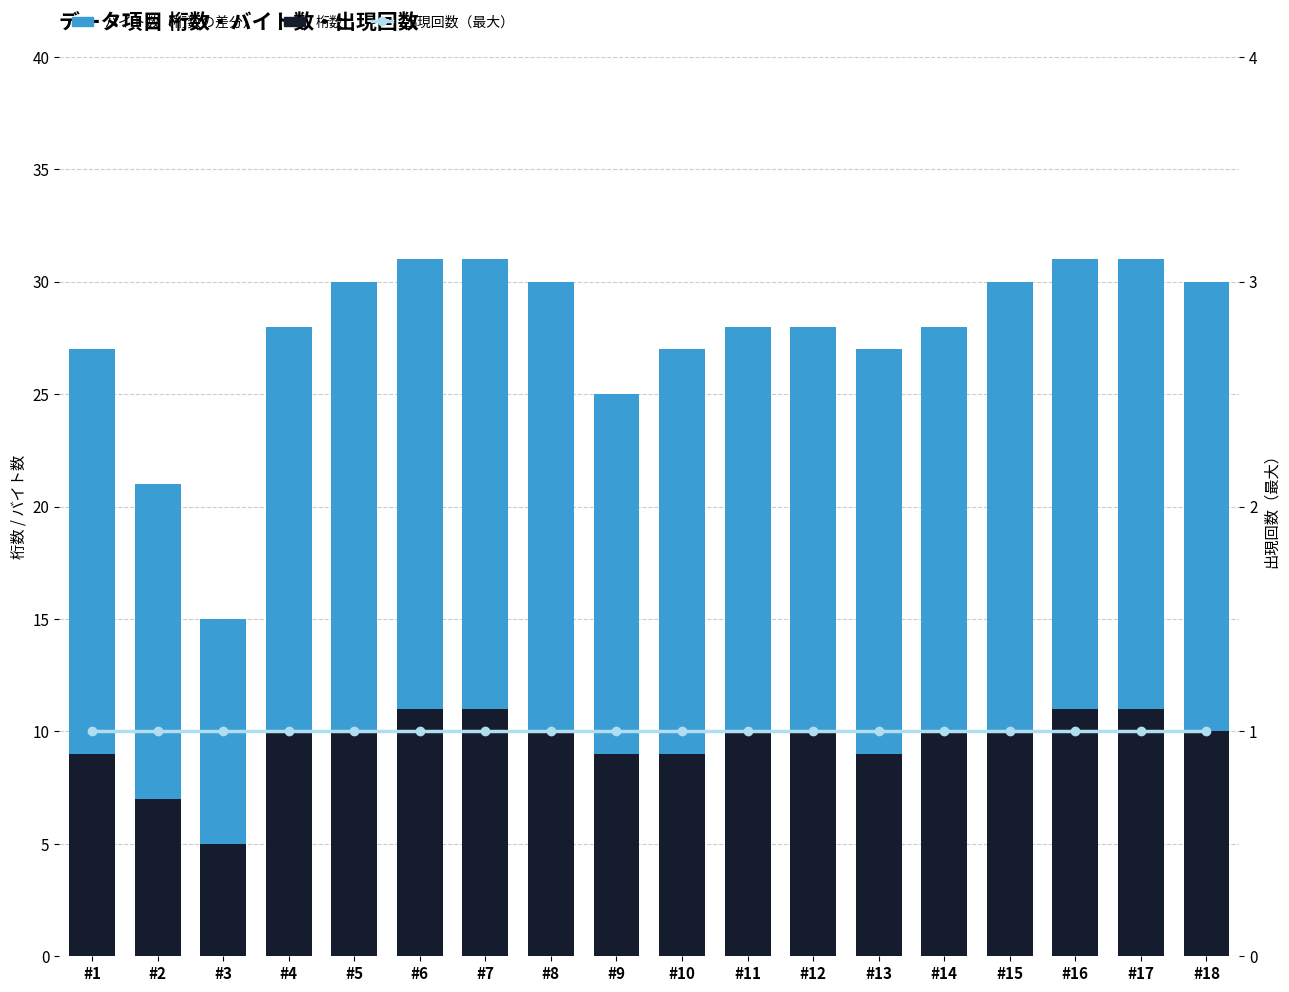

What value does the バイト数（桁数の差分） series have at #16, to the nearest 10?

20